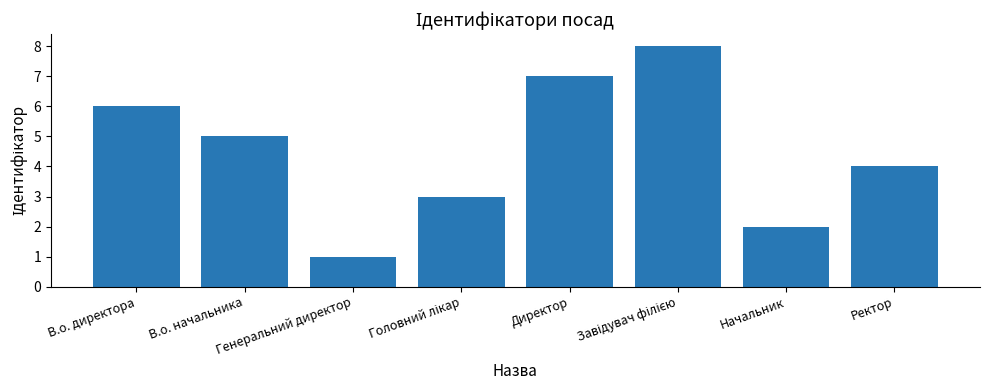

What is the sum of all values?

36